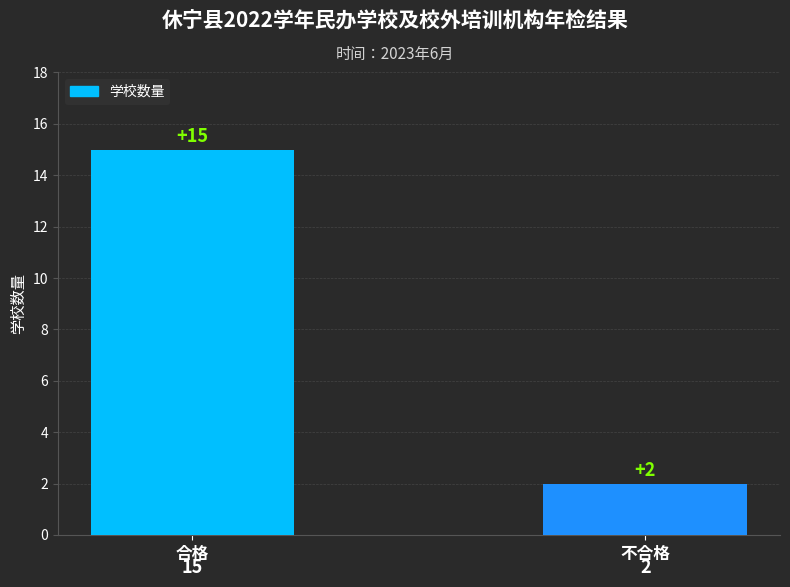

True or false: the data shows 4 at 不合格.

False